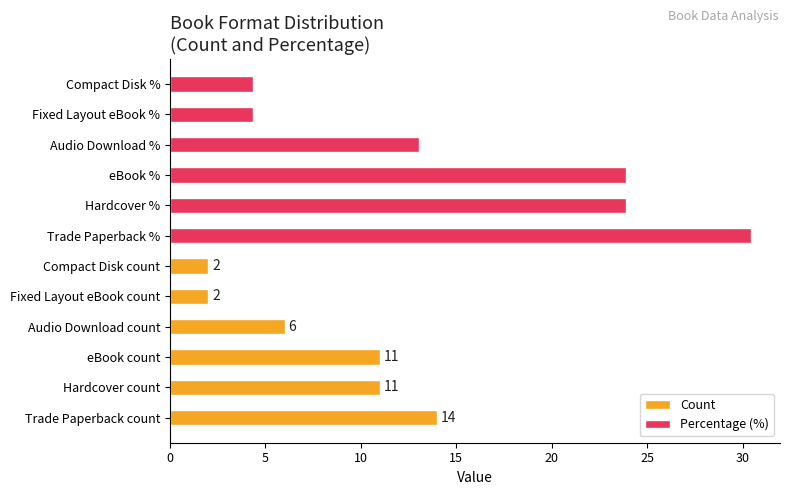

What is the spread (max minus min) of values at 5?

12.9